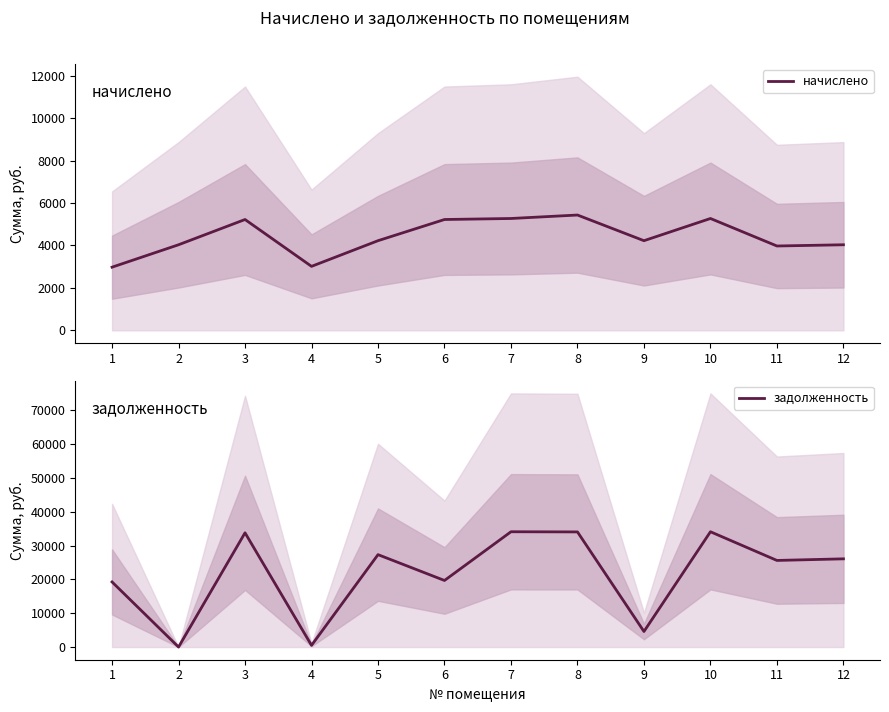

Where is the first local minimum for задолженность?

2